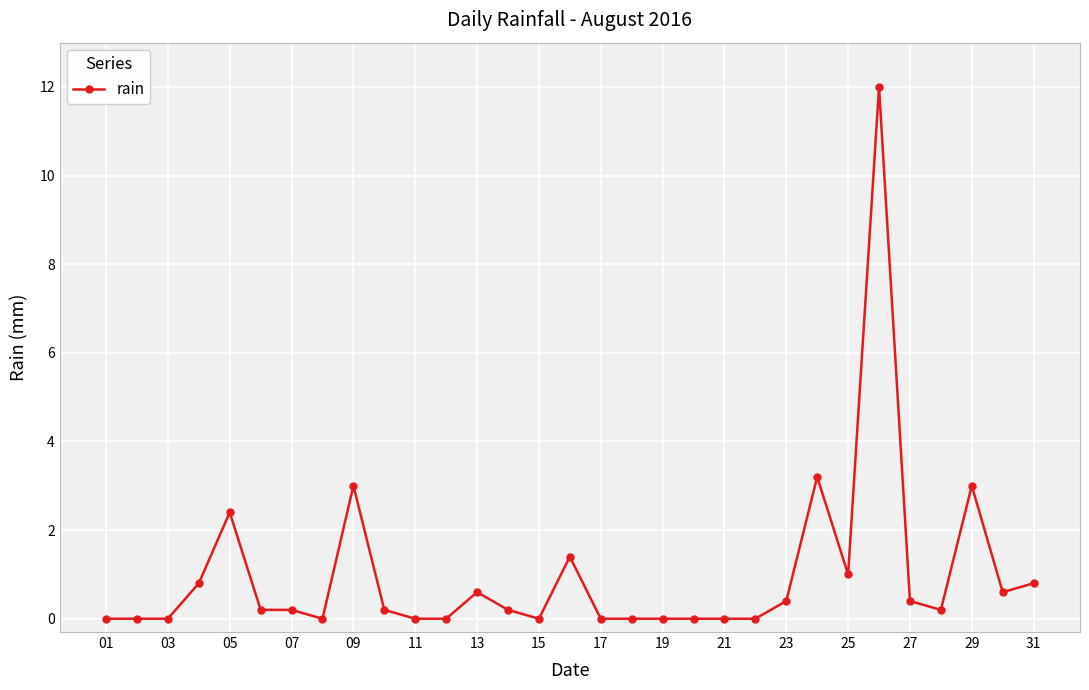

True or false: there are more than 1 points higher than both neighbors.

True